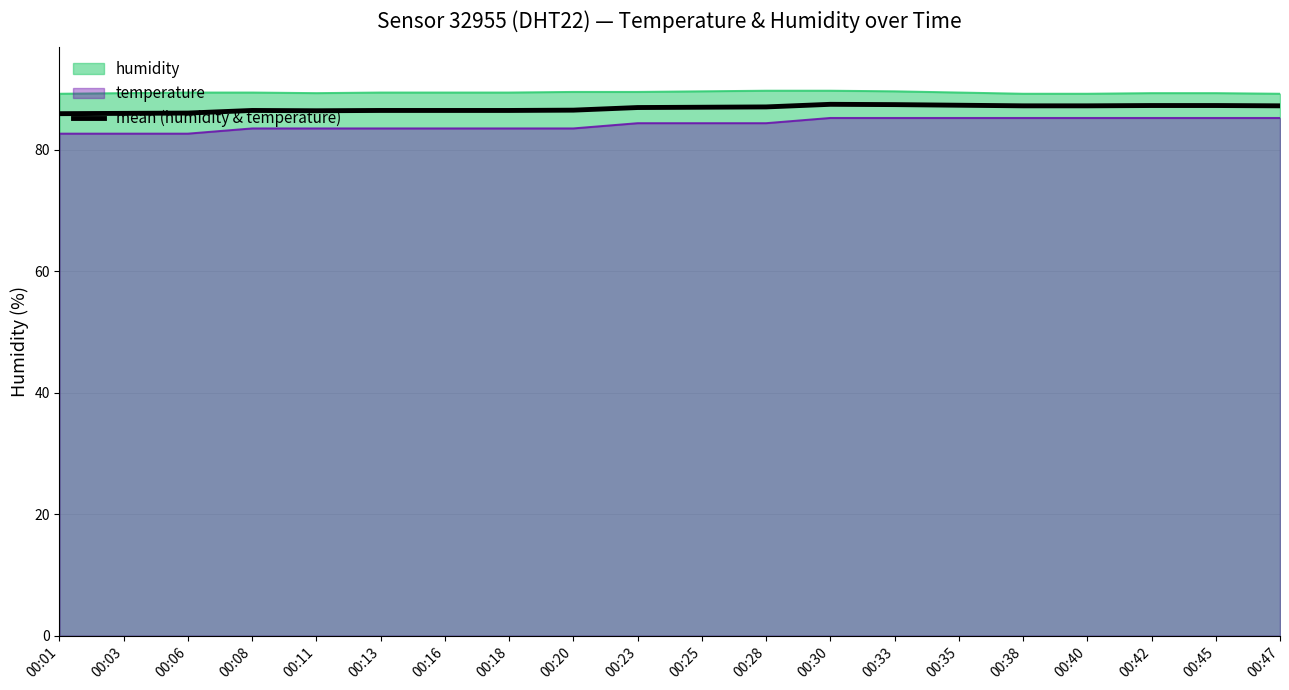

What is the greatest value displayed?

89.7